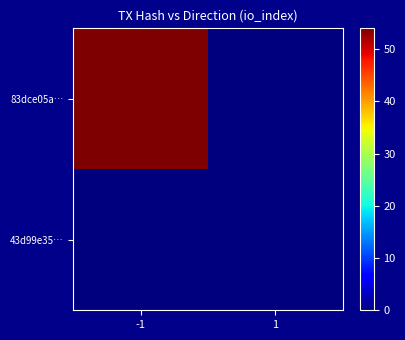

Reading right to left, what are all the values shown in this chart?

83dce05a…: 1=0	-1=54
43d99e35…: 1=0	-1=0